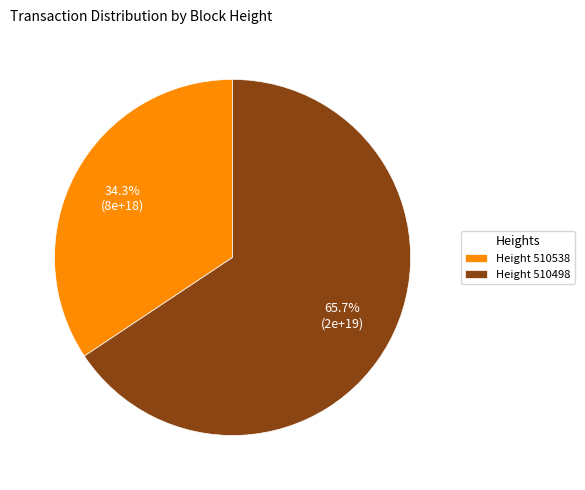

What is the largest slice in the pie chart?

Height 510498